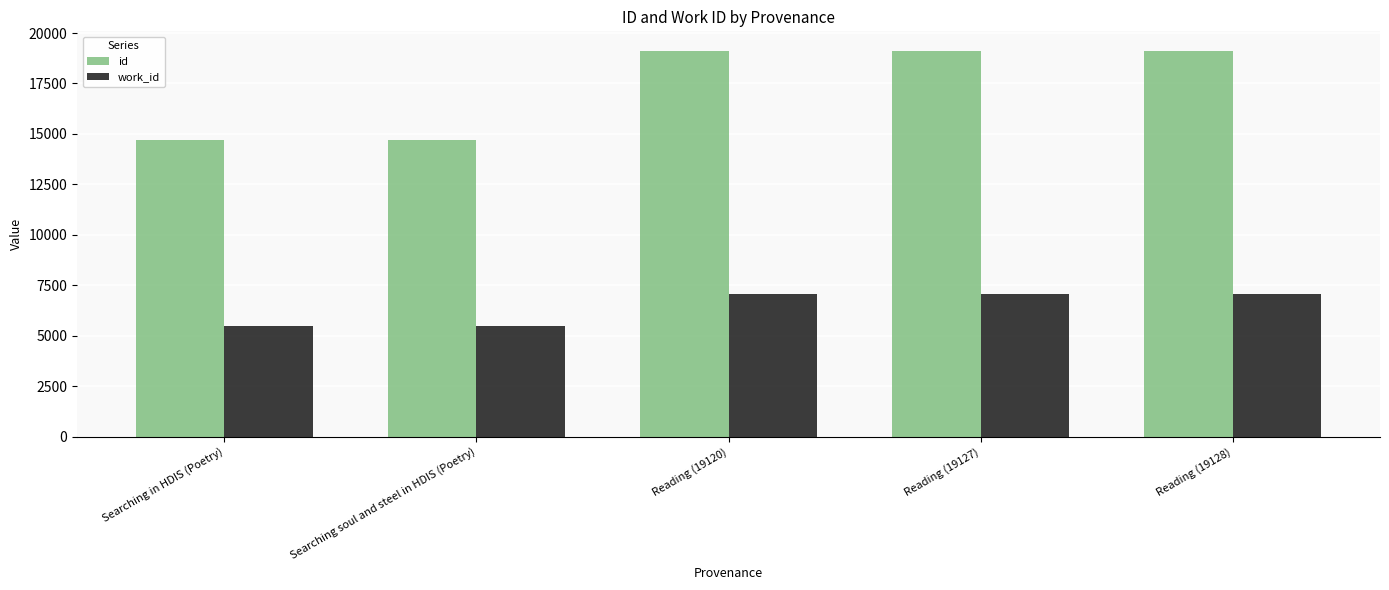

What is the difference between the highest and lowest values at Reading (19127)?

12047